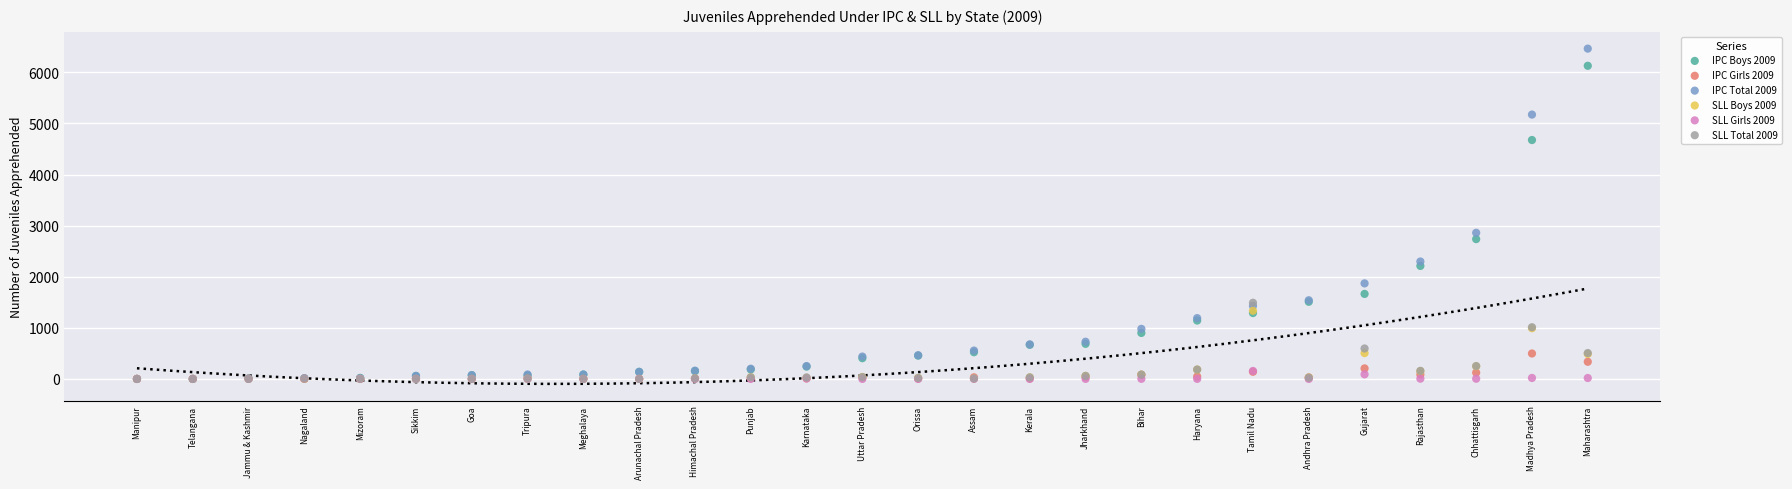

Across all series, what Y value is closest to 3232?

2860